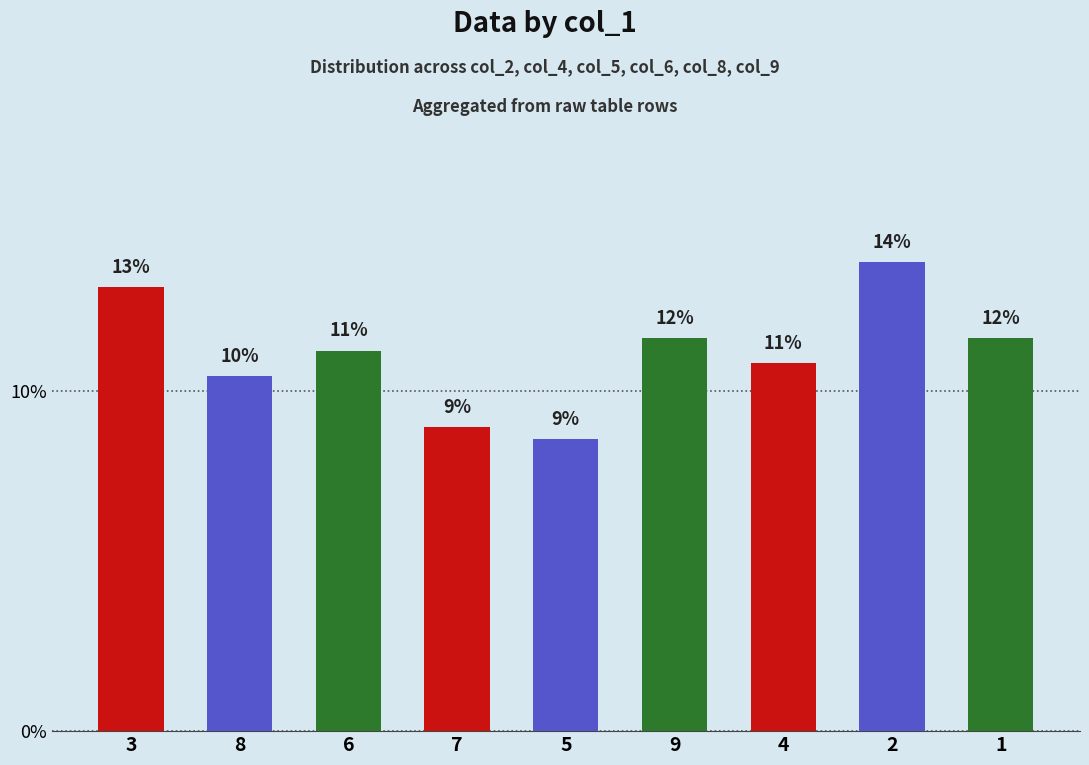

Rank the categories by value from lowest to highest.

5, 7, 8, 4, 6, 9, 1, 3, 2